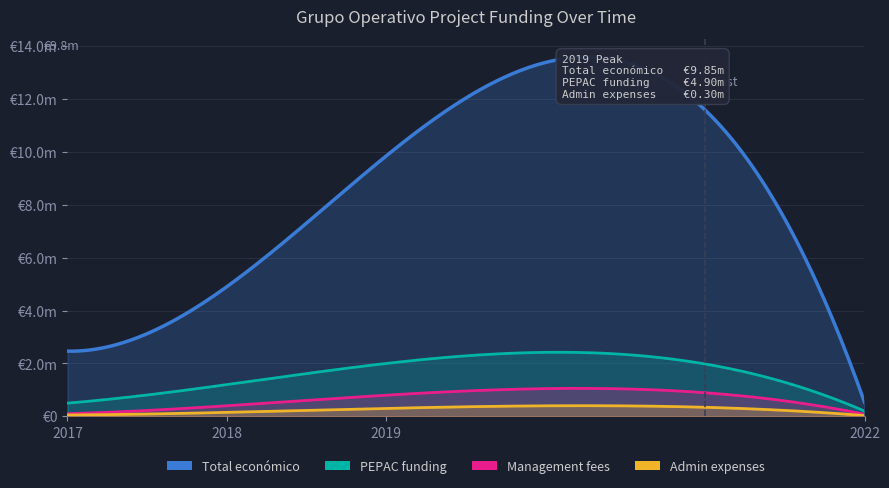

Approximately how many times larger is the value at 2017 compared to 2019?

0.3